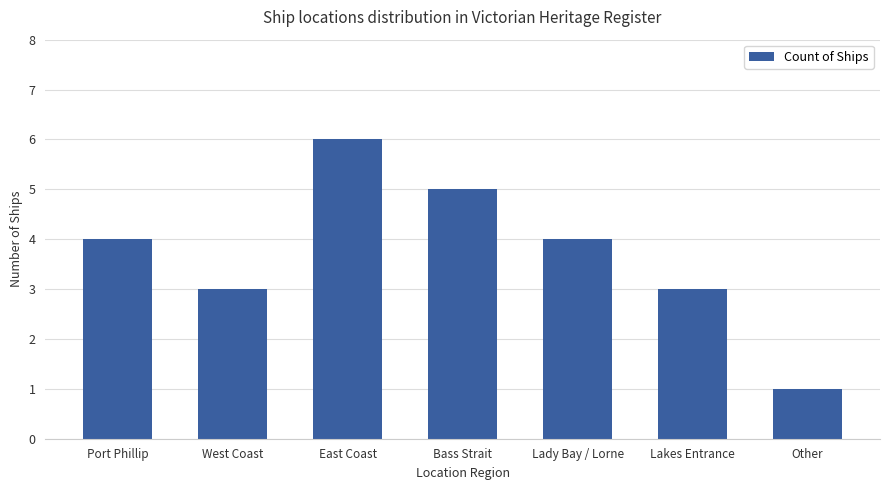

At which category does the chart reach its minimum across all series?

Other